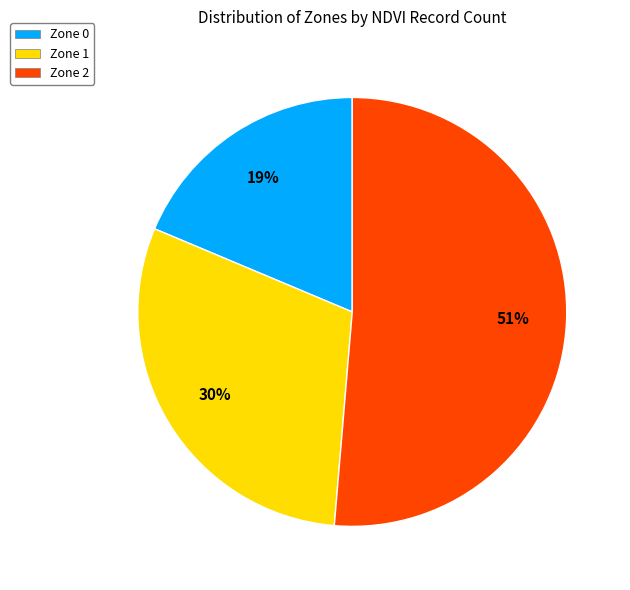

Rank the categories by value from highest to lowest.

Zone 2, Zone 1, Zone 0